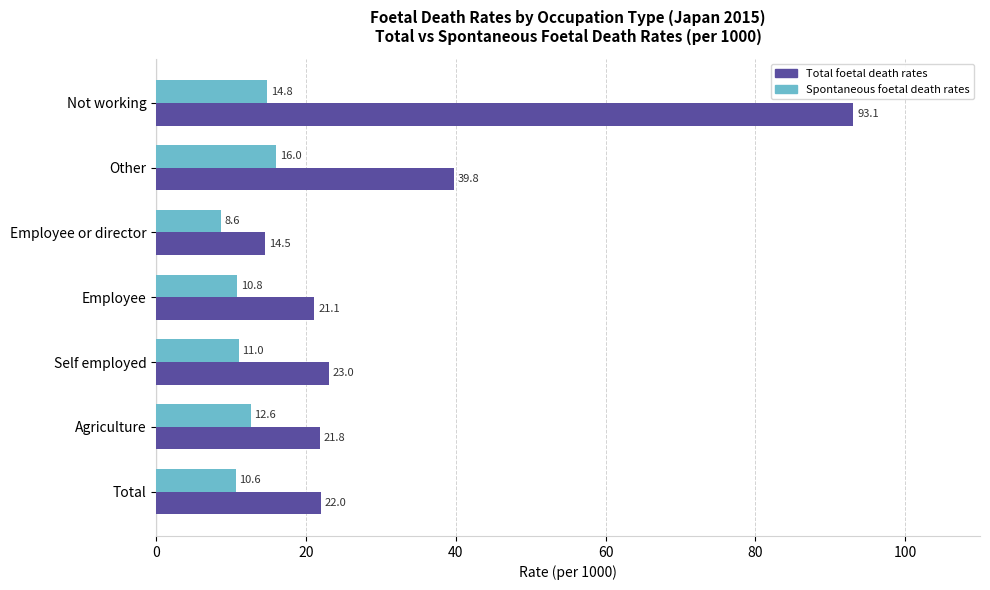

At which label does Total foetal death rates reach its peak?

Not working